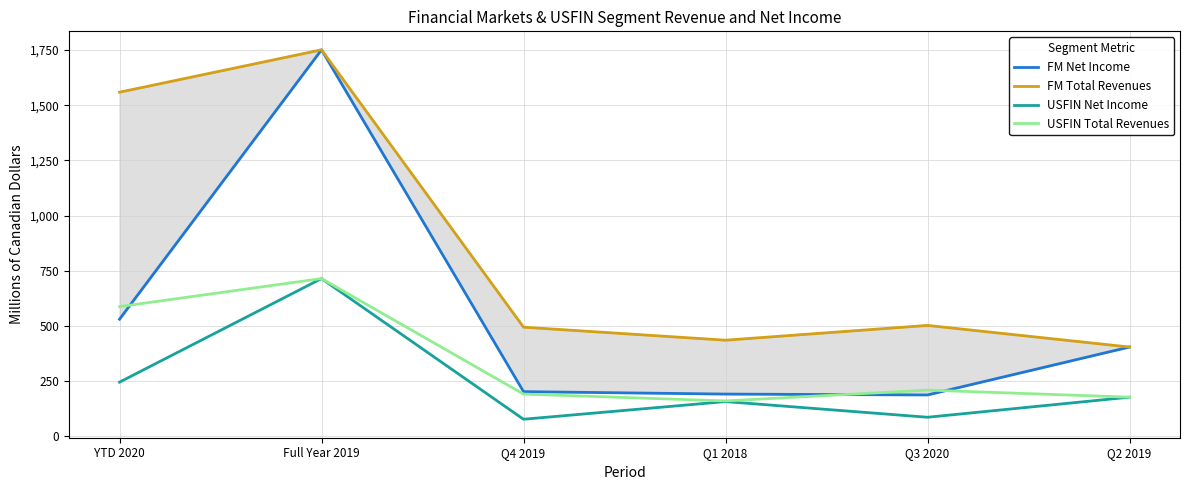

The value of FM Total Revenues at Q4 2019 is 880. True or false?

False